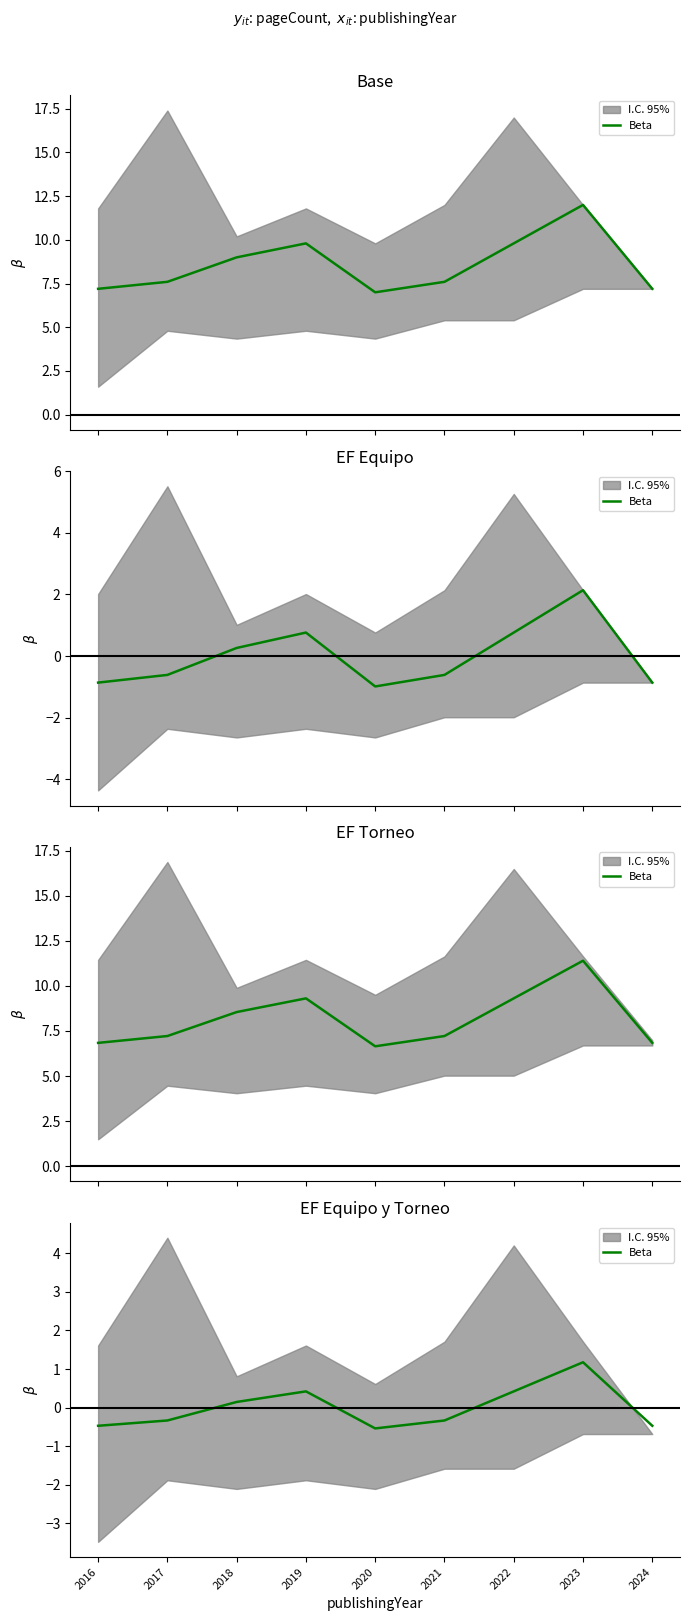

How many interior local valleys (lower than both neighbors) does the data have?

1